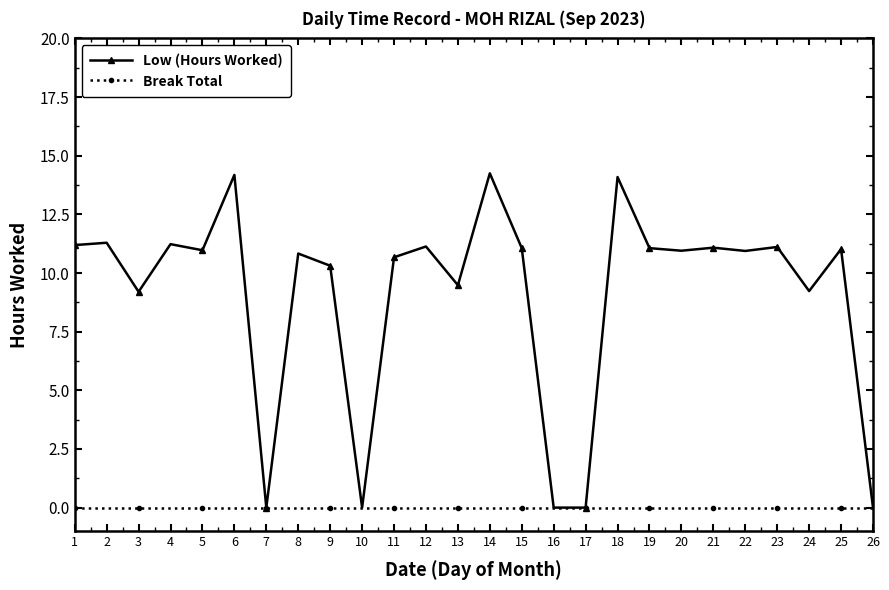

True or false: Low (Hours Worked) has a value of 0.0 at 17.

True